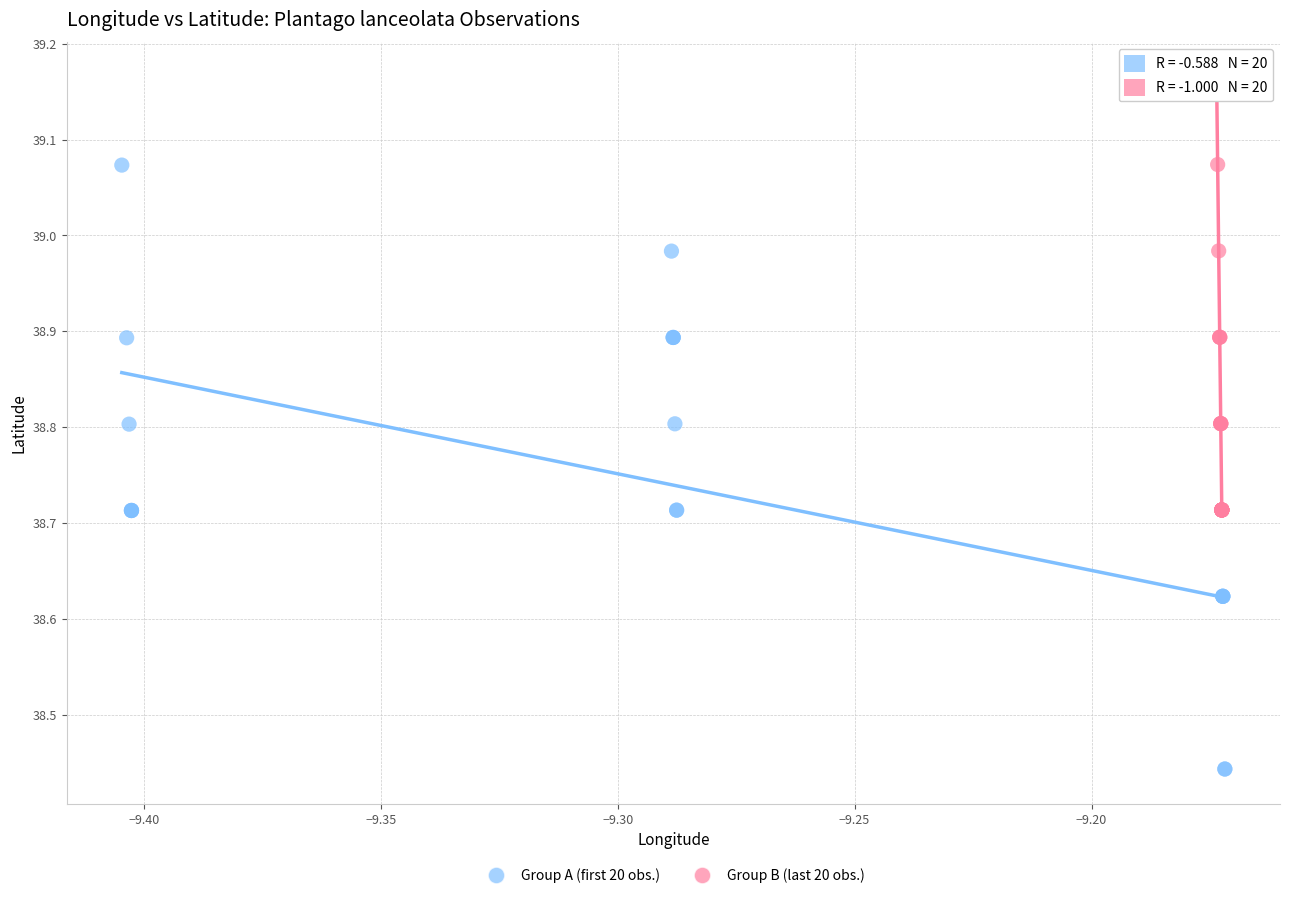

Which series contains the highest Y value?

Group B (last 20 obs.)